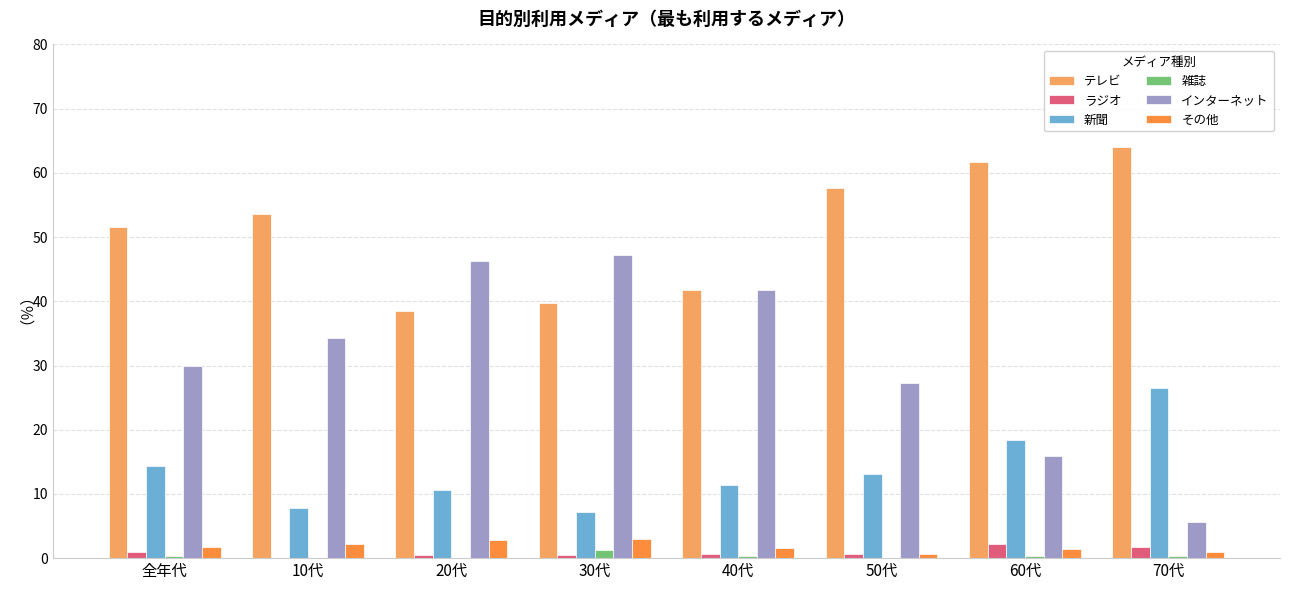

The インターネット series shows 34.3 at 10代. True or false?

True